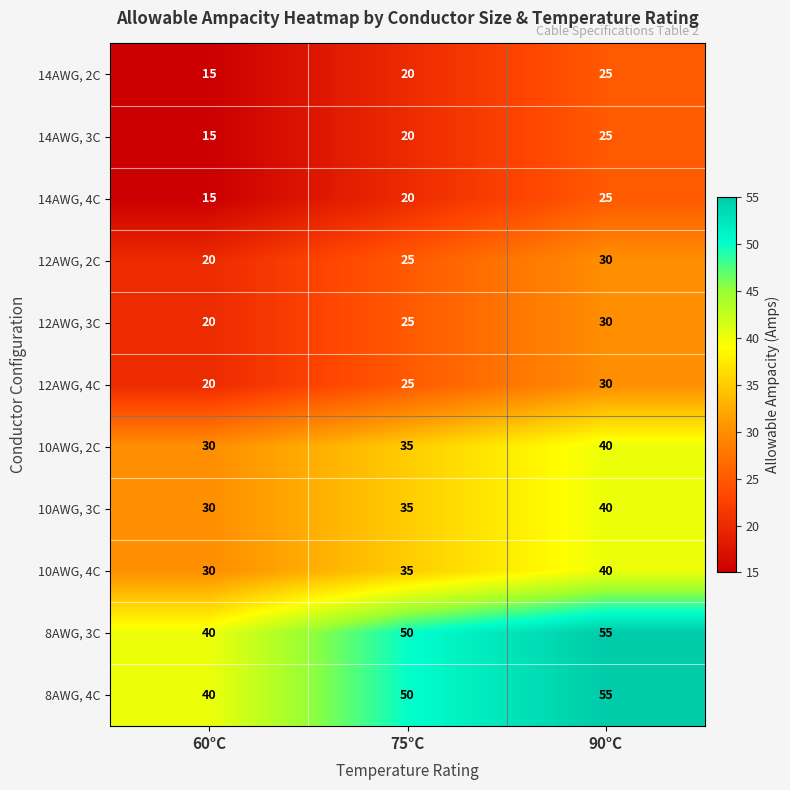

Is the value of 10AWG, 2C at 90°C greater than the value of 10AWG, 3C at 75°C?

Yes